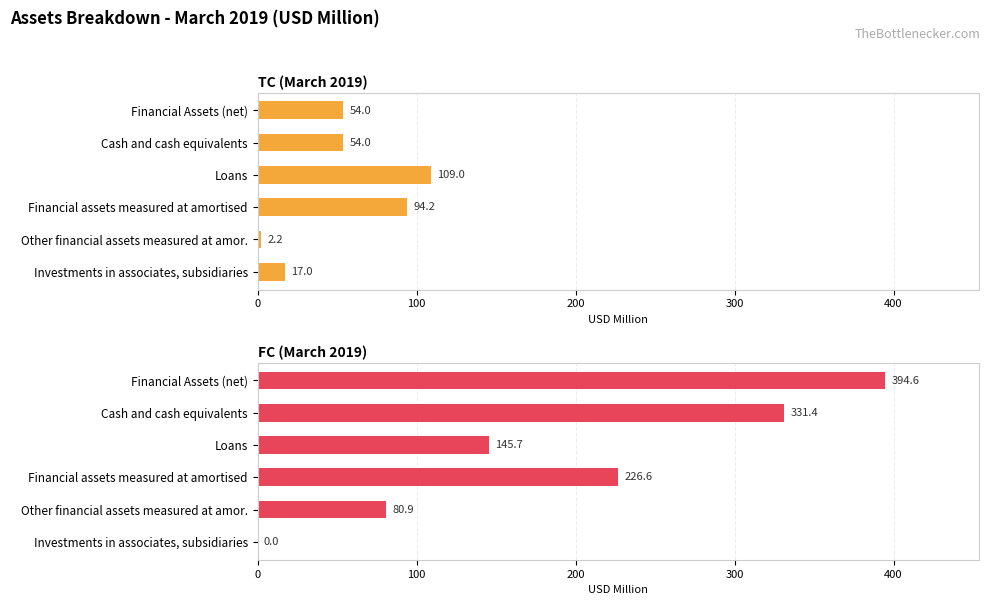

Reading left to right, transcribe all the data shown in this chart.

TC (March 2019): 54.0	54.0	109.0	94.2	2.2	17.0
FC (March 2019): 394.6	331.4	145.7	226.6	80.9	0.0